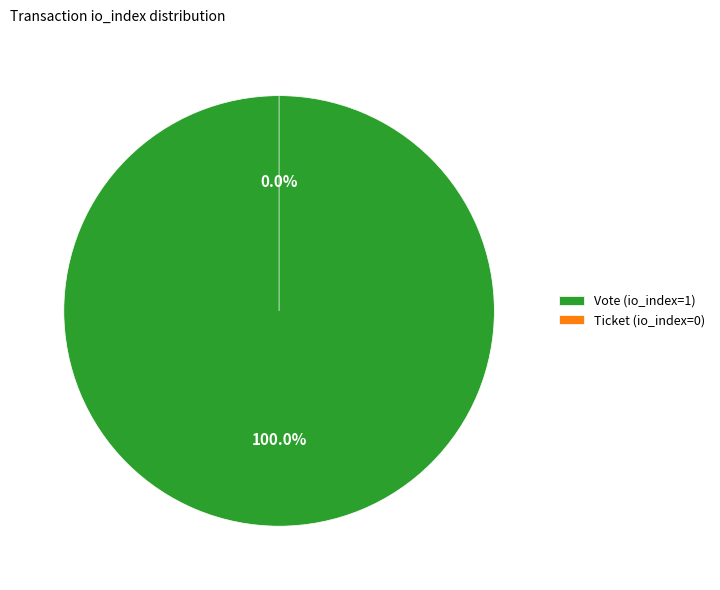

Which category has the biggest portion of the pie?

Vote (io_index=1)